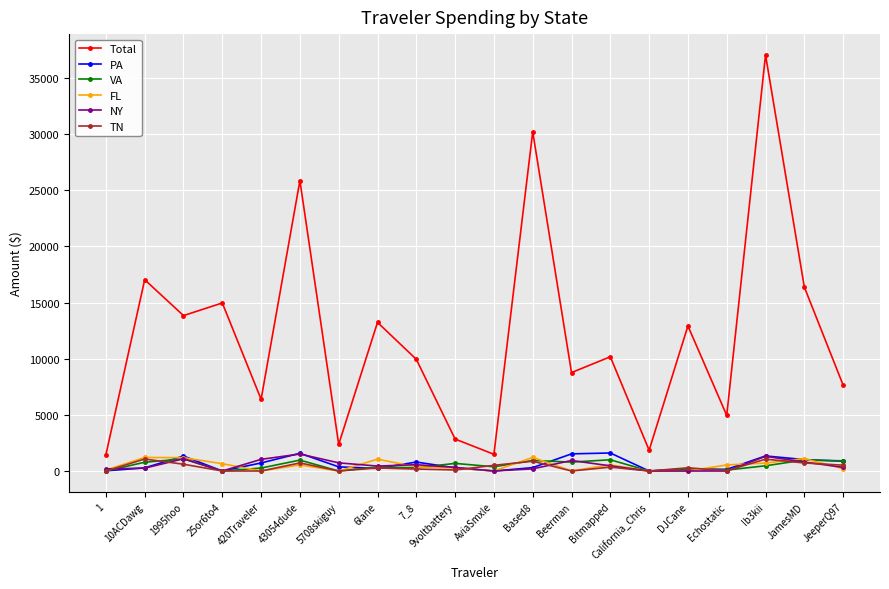

Count the number of data series in this chart.

6